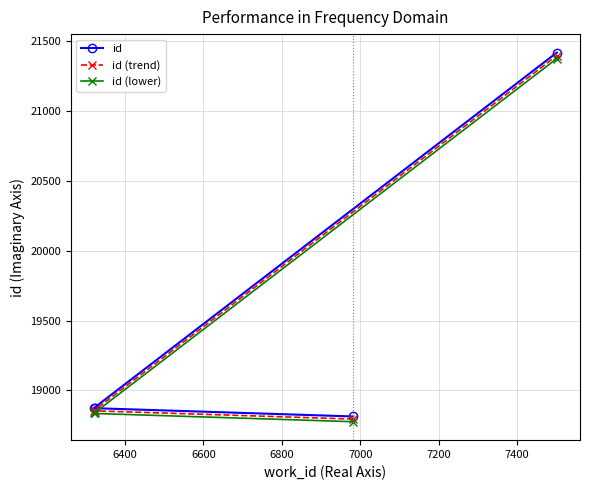

Which series has the largest range (max minus min)?

id